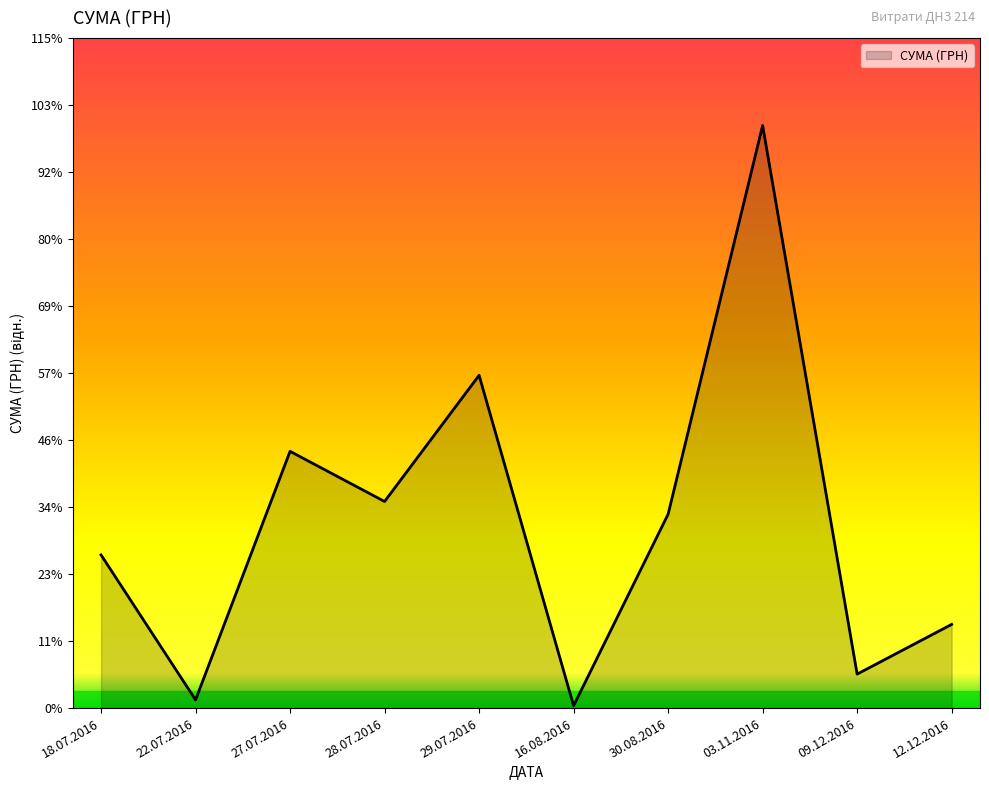

Does the chart display data point markers on the line(s)?

No